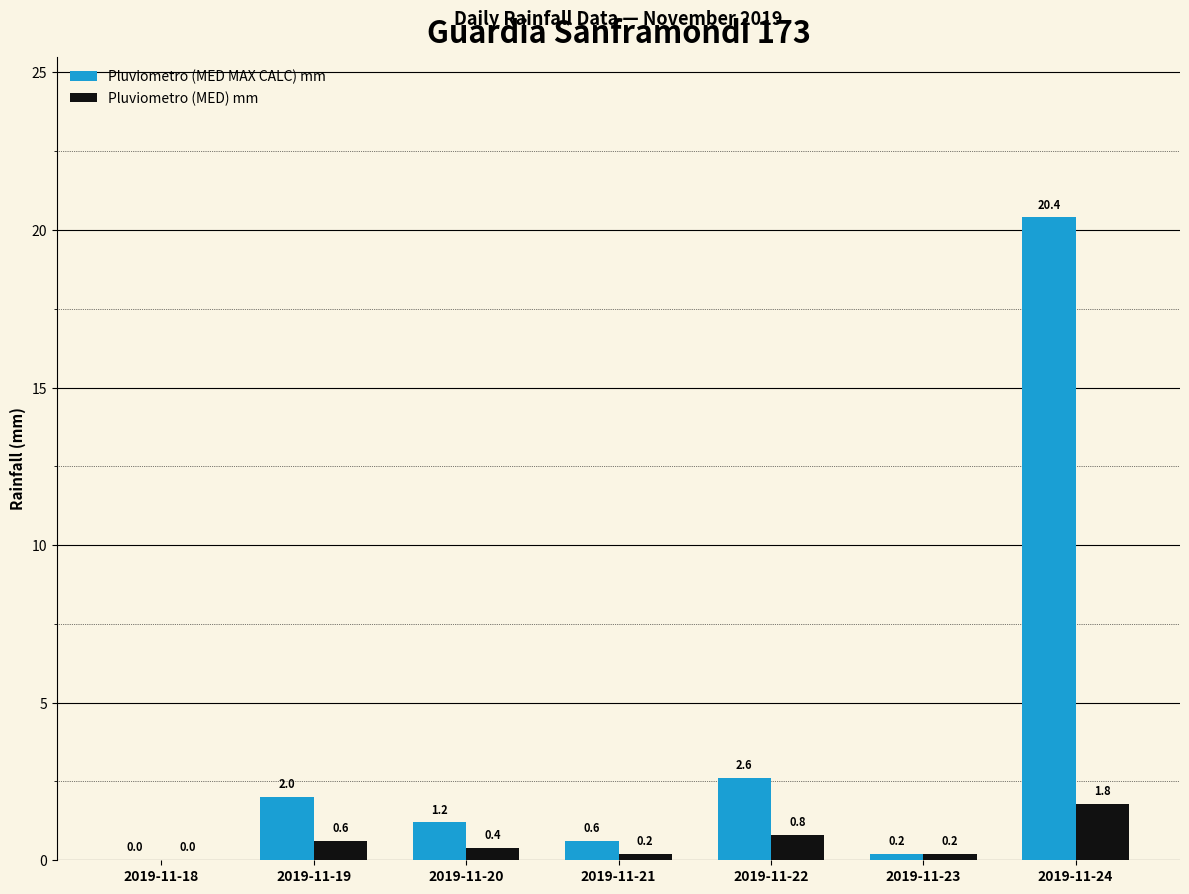

How many values in Pluviometro (MED) mm are above zero?

6